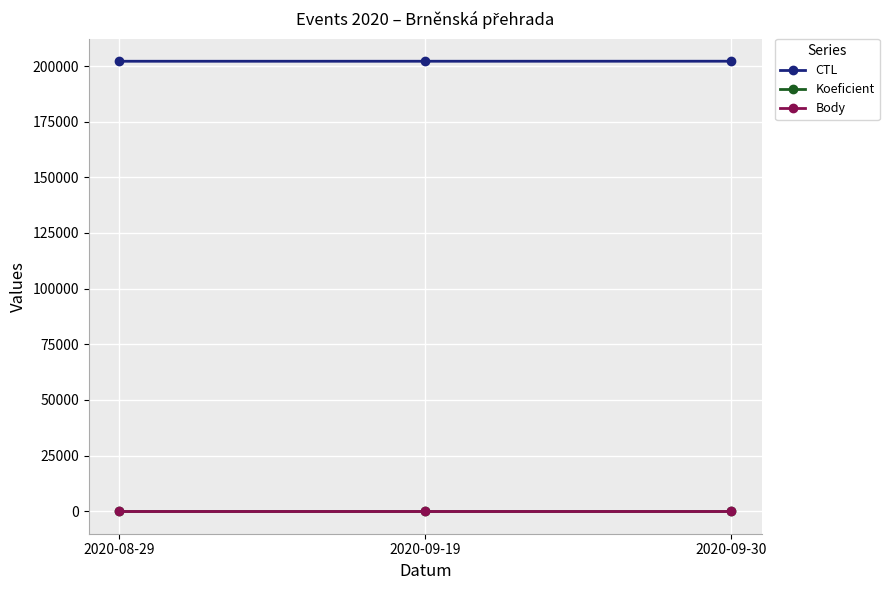

How many lines are shown in the chart?

3